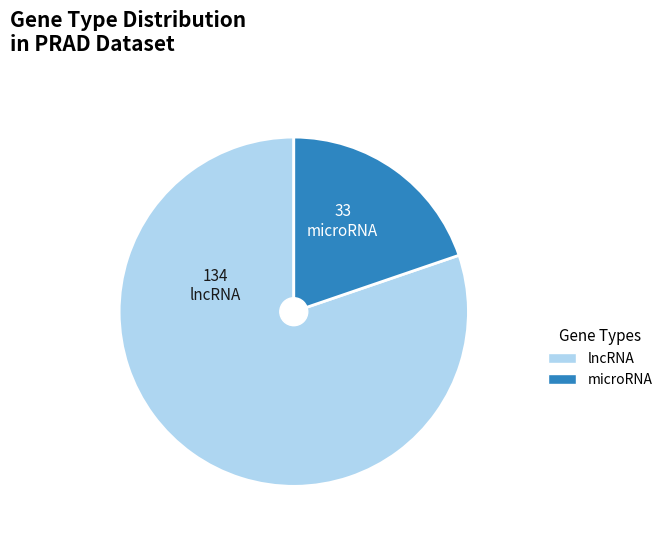

Rank the categories by value from highest to lowest.

134 lncRNA, 33 microRNA